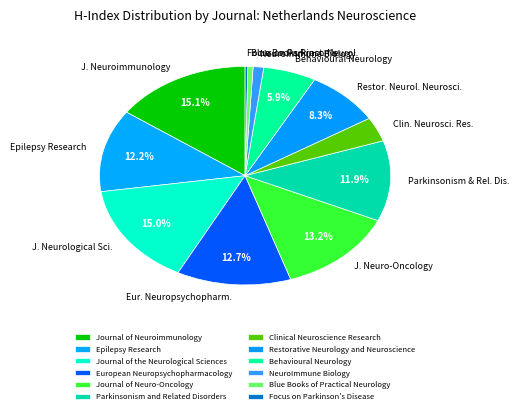

What is the change in value from Epilepsy Research to Behavioural Neurology?

-65